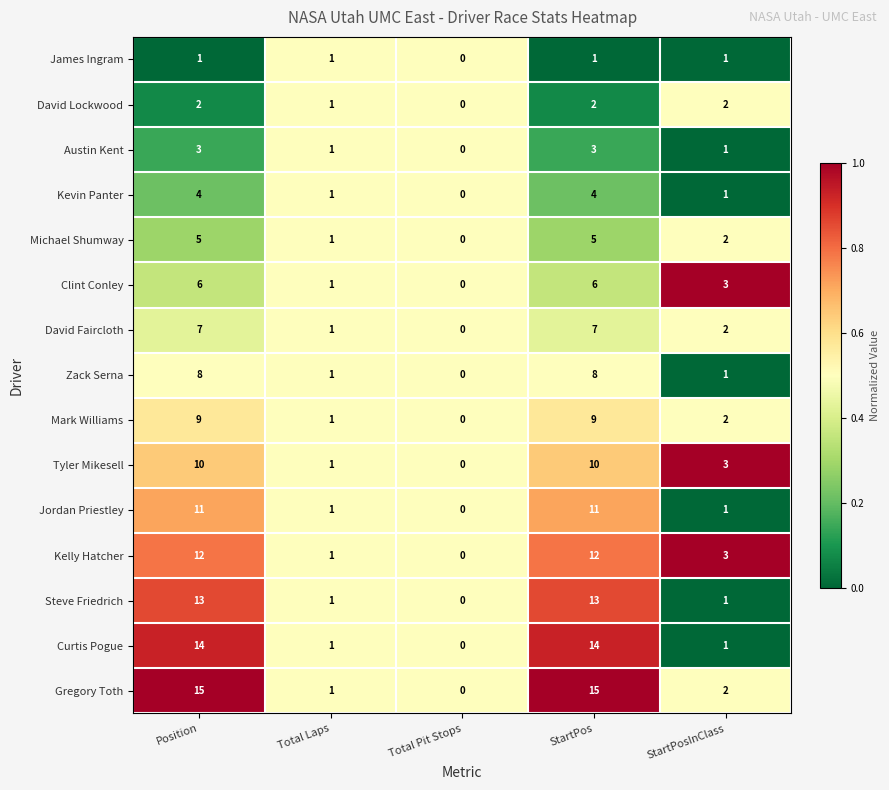

Count the number of data series in this chart.

15